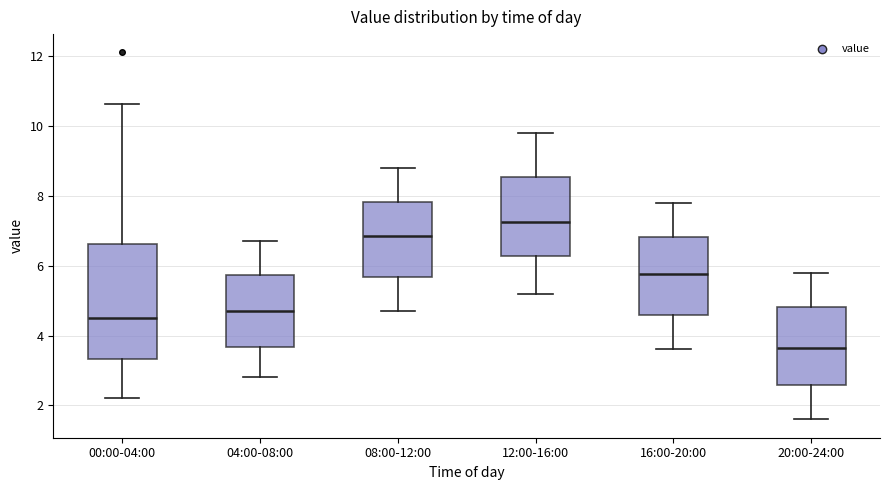

Reading left to right, read every box against the y-axis: the position of its median line, the range the box covers, and the ends of its whiskers. The values are not printed on the chart, so give them approximately, as read against the axis.

00:00-04:00: median 4.6, box 3.4 to 6.6, whiskers 2.2 to 10.6
04:00-08:00: median 4.8, box 3.6 to 5.8, whiskers 2.8 to 6.8
08:00-12:00: median 6.8, box 5.6 to 7.8, whiskers 4.8 to 8.8
12:00-16:00: median 7.2, box 6.2 to 8.6, whiskers 5.2 to 9.8
16:00-20:00: median 5.8, box 4.6 to 6.8, whiskers 3.6 to 7.8
20:00-24:00: median 3.6, box 2.6 to 4.8, whiskers 1.6 to 5.8